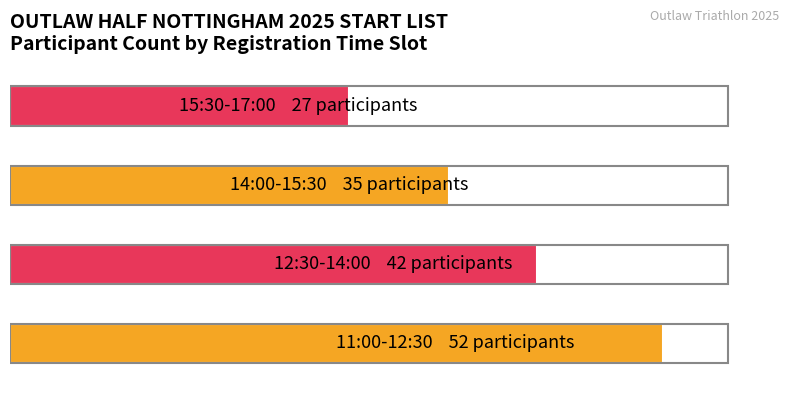

Which has a higher value, 14:00-15:30 or 11:00-12:30?

11:00-12:30